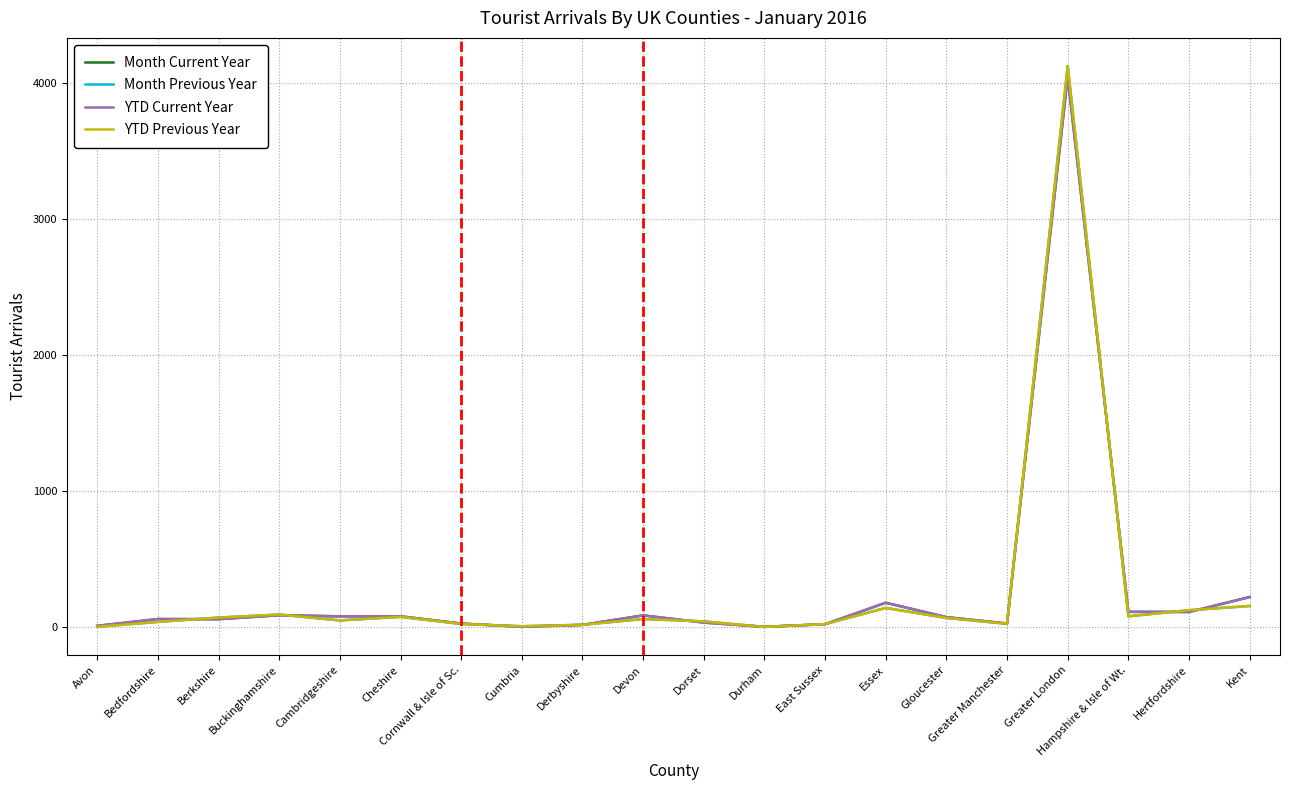

What is the label of the 14th point from the right?

Cornwall & Isle of Sc.